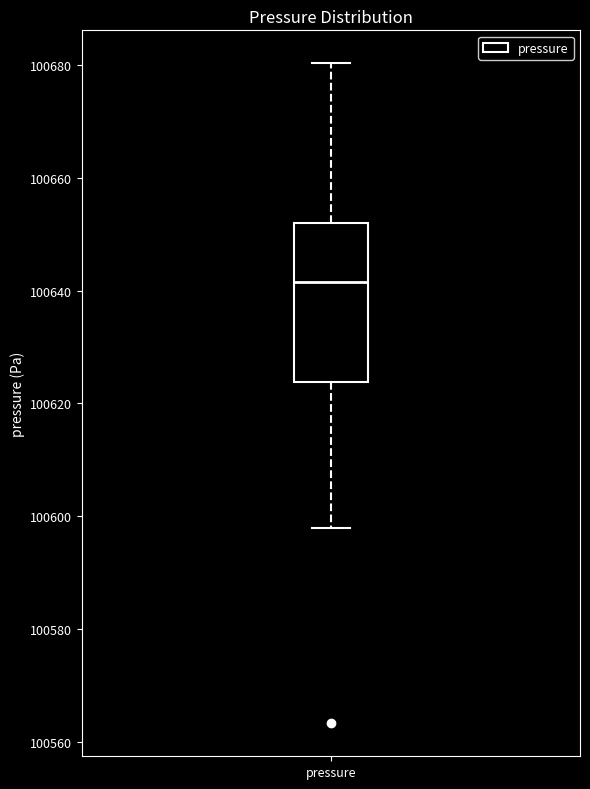

Transcribe this box plot: give where the median line is, the range the box spans, and where the two whiskers end, as read against the y-axis. The values are not printed on the chart, so give them approximately, as read against the axis.

median 100642, box 100624 to 100652, whiskers 100598 to 100680